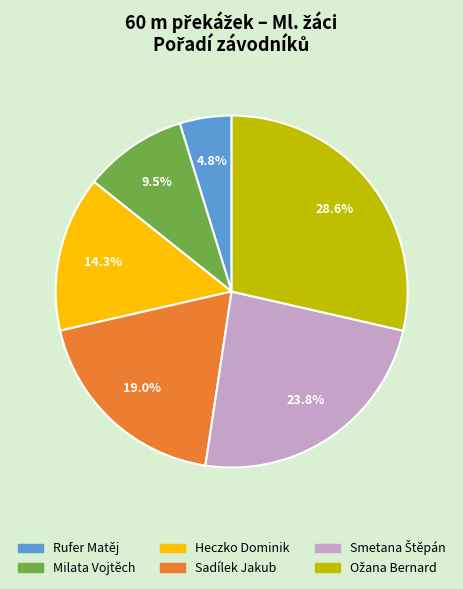

Is Milata Vojtěch the majority of the pie?

No